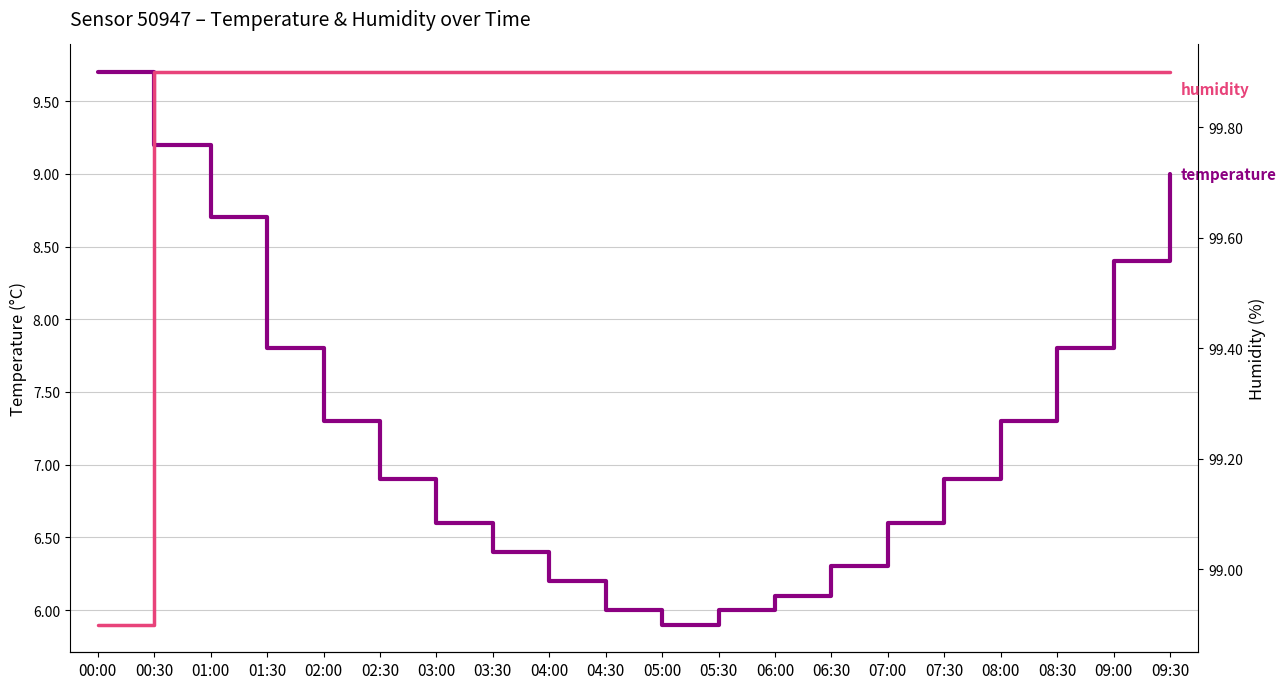

What is the average value of the temperature series?

7.3